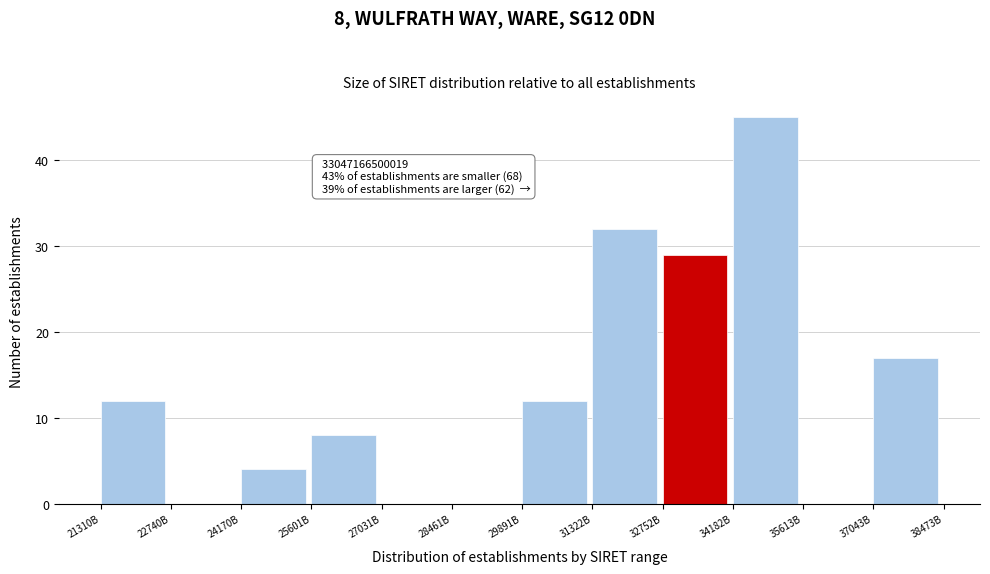

Reading left to right, extract all data points from this chart.

21310B=12	22740B=0	24170B=4	25601B=8	27031B=0	28461B=0	29891B=12	31322B=32	32752B=29	34182B=45	35613B=0	37043B=17